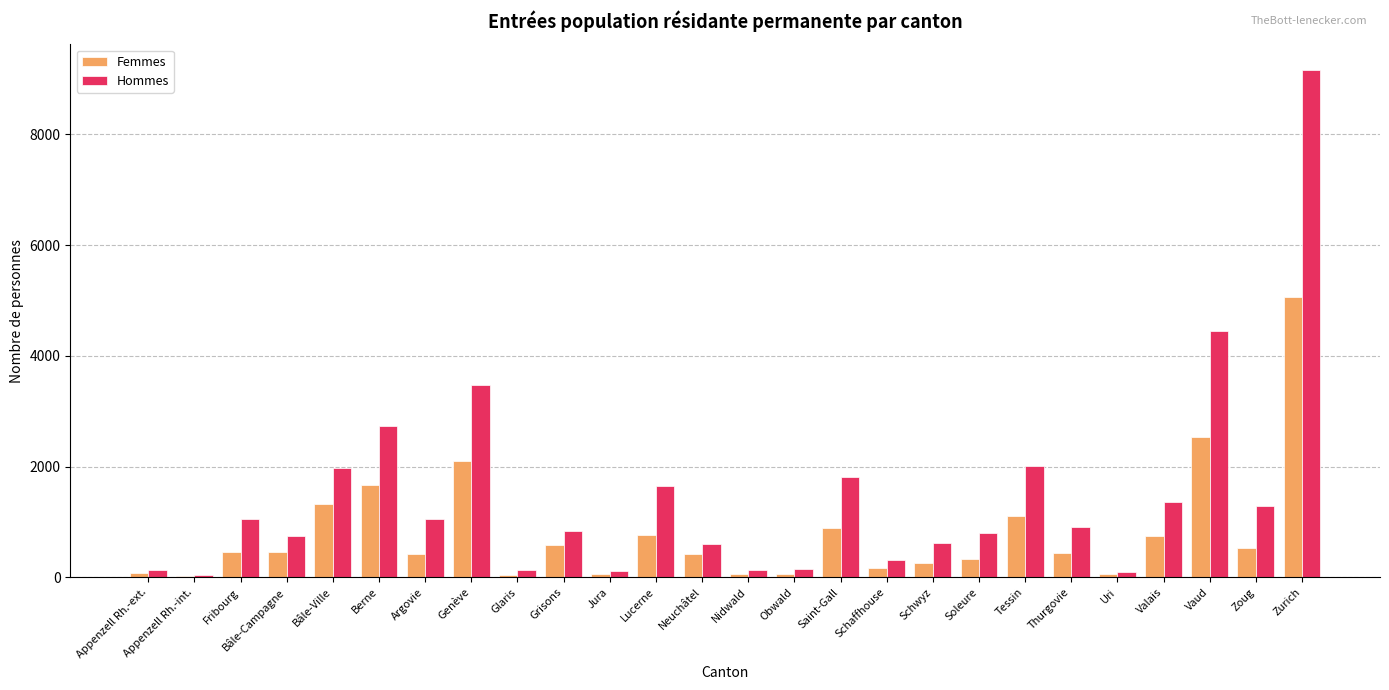

Where does the Femmes series first go above 451?

Fribourg